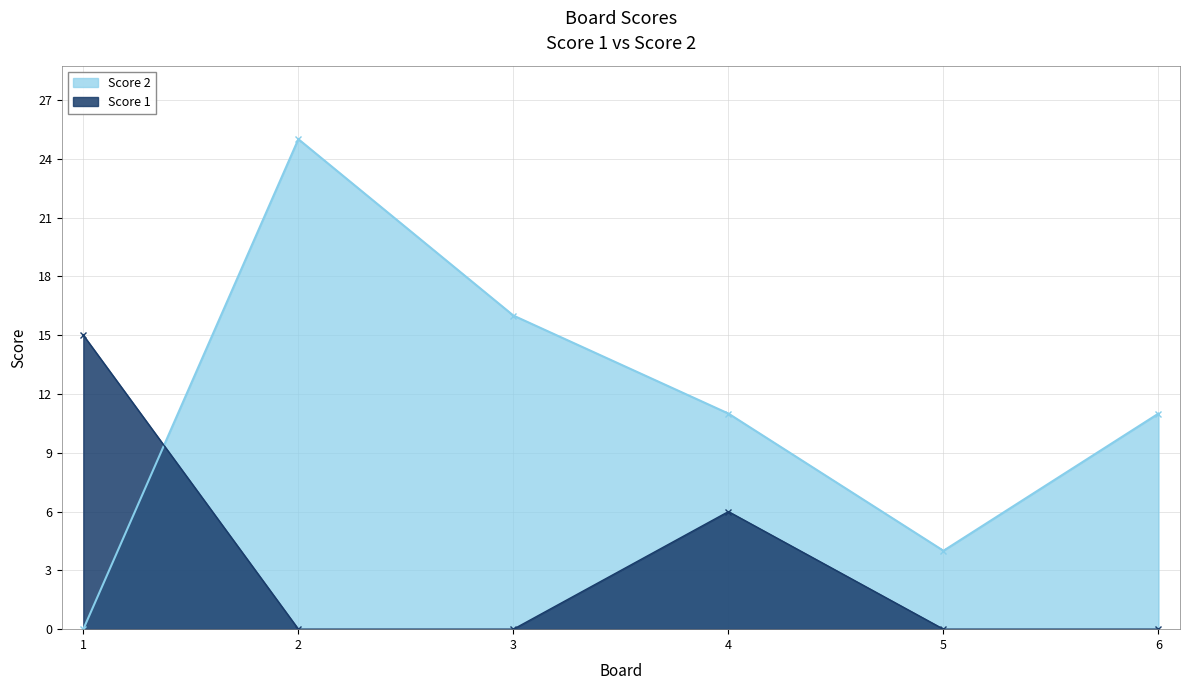

Count the number of categories in the chart.

6